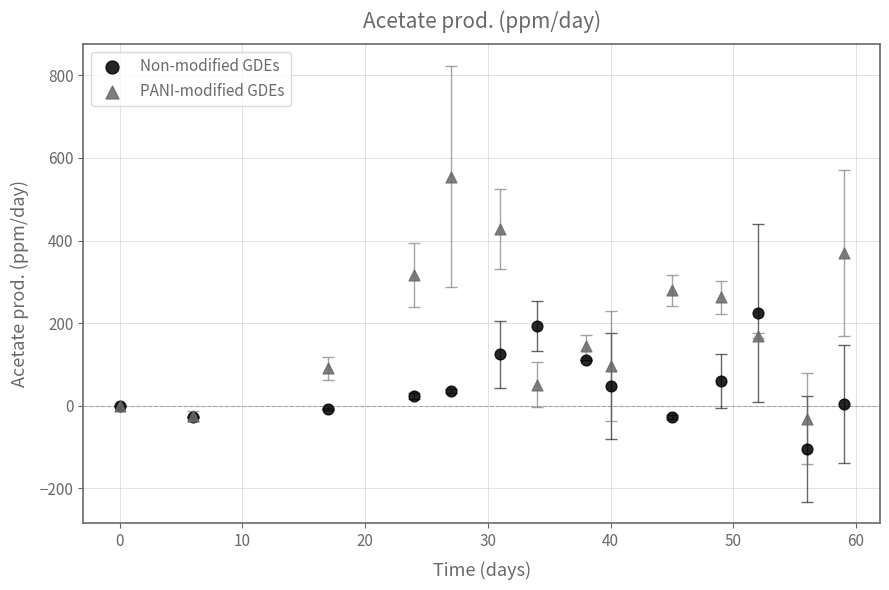

Which series contains the lowest Y value?

Non-modified GDEs